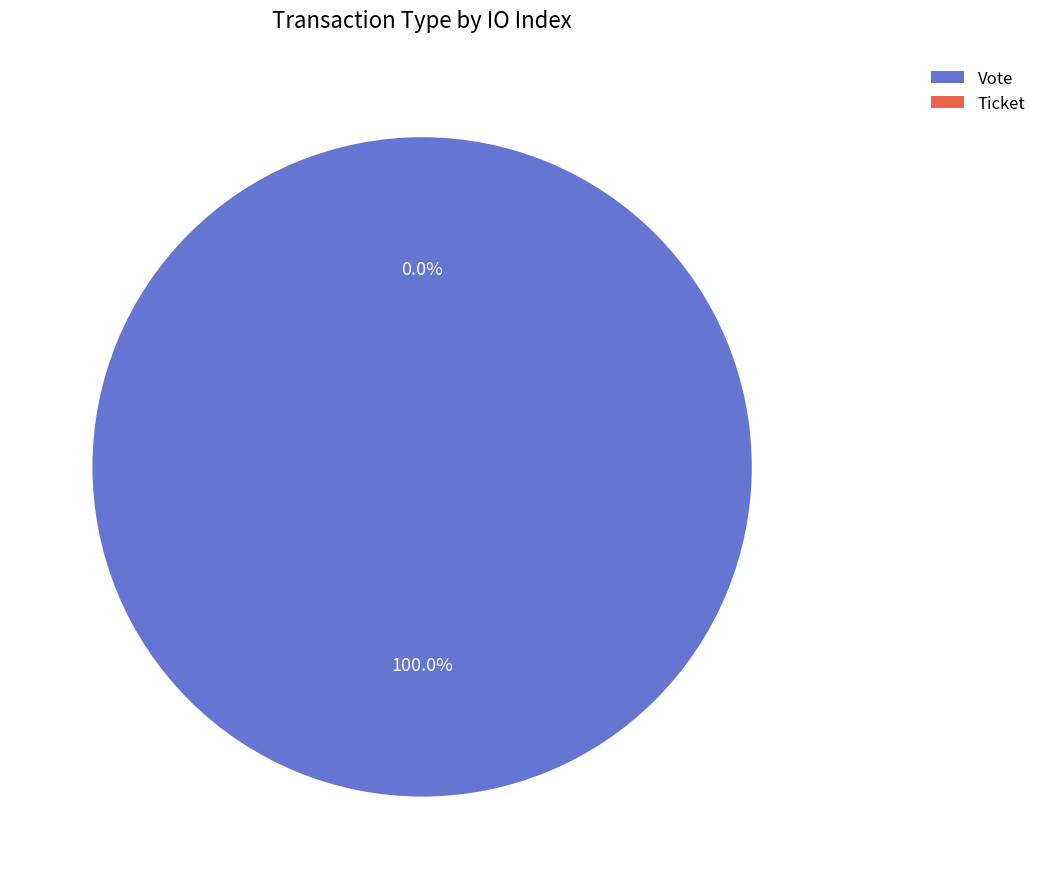

What percentage is the Vote slice, to the nearest percent?

100%